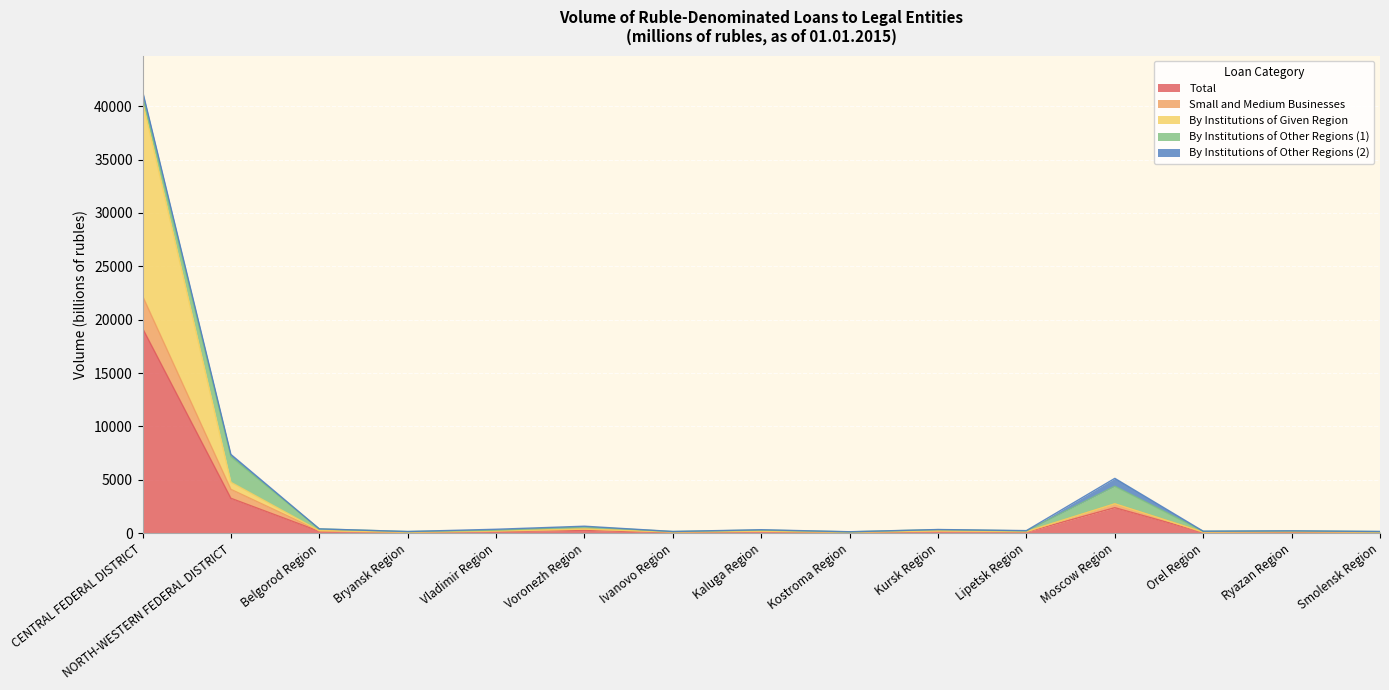

True or false: By Institutions of Given Region and Total intersect in this chart.

False